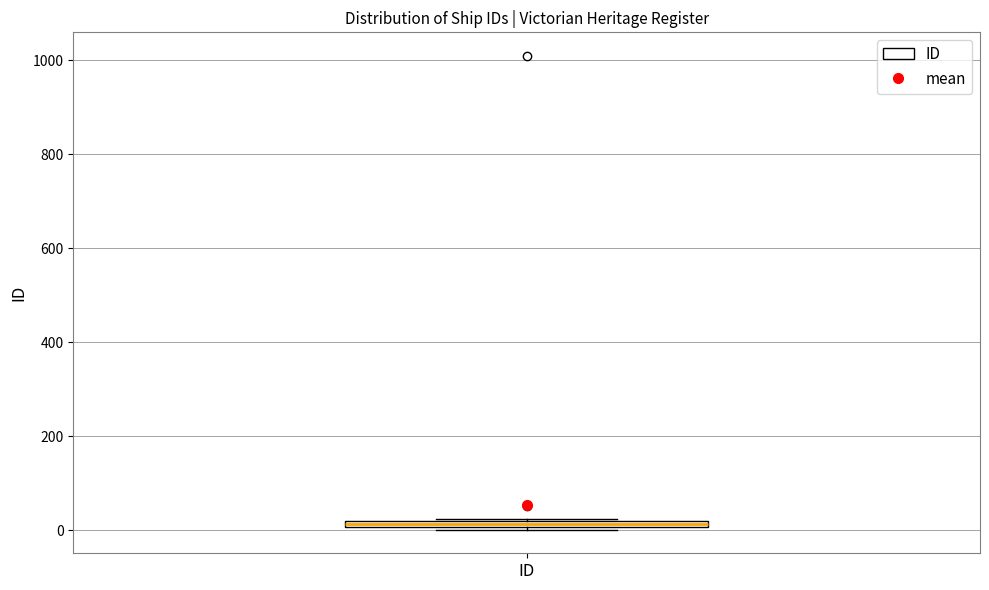

Where is the upper edge of the box for ID on the y-axis? The values are not printed on the chart, so give them approximately, as read against the axis.

20